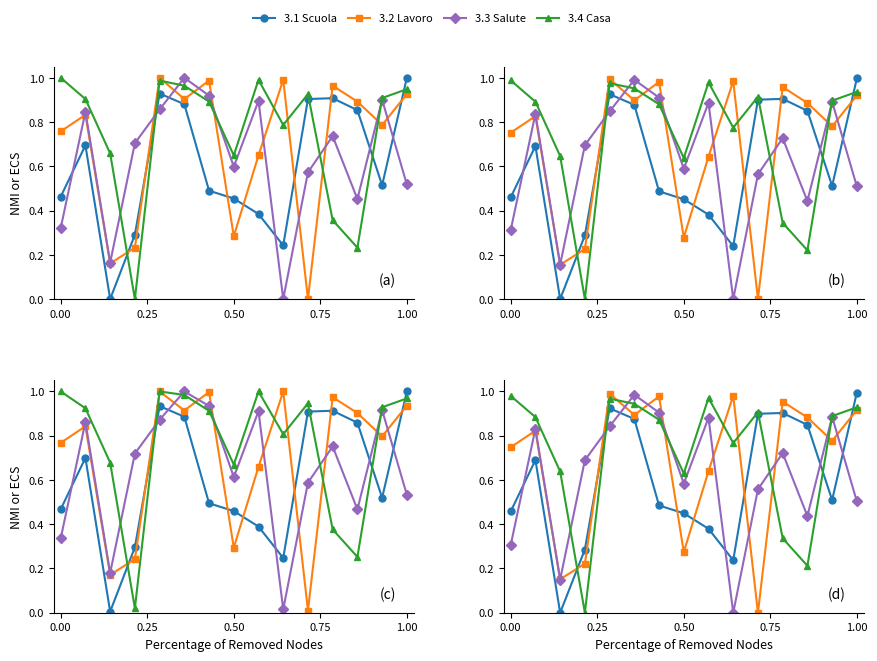

What is the value of the 3.4 Casa point at the 3rd from the left?

0.6